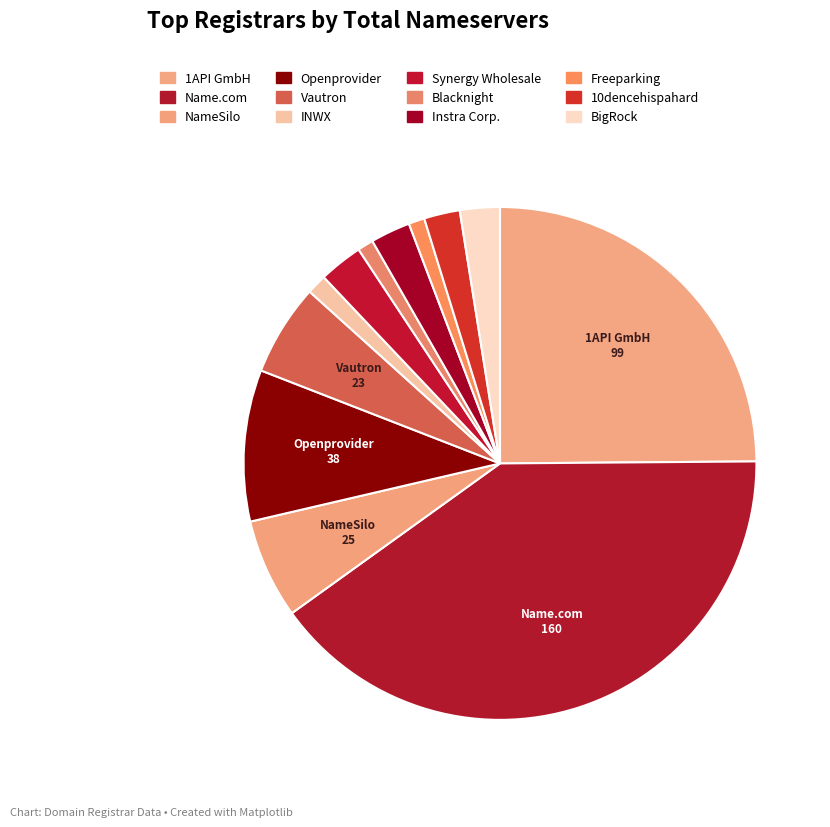

Count the number of slices in the pie.

12